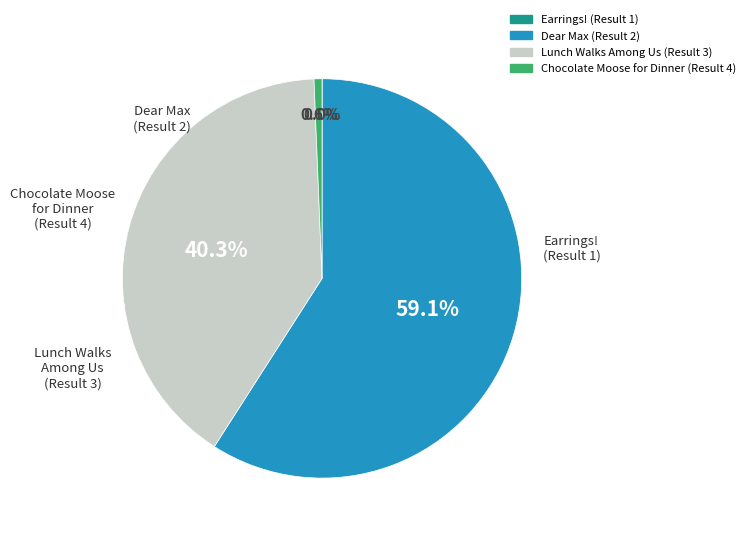

Is there a majority slice in this chart?

Yes